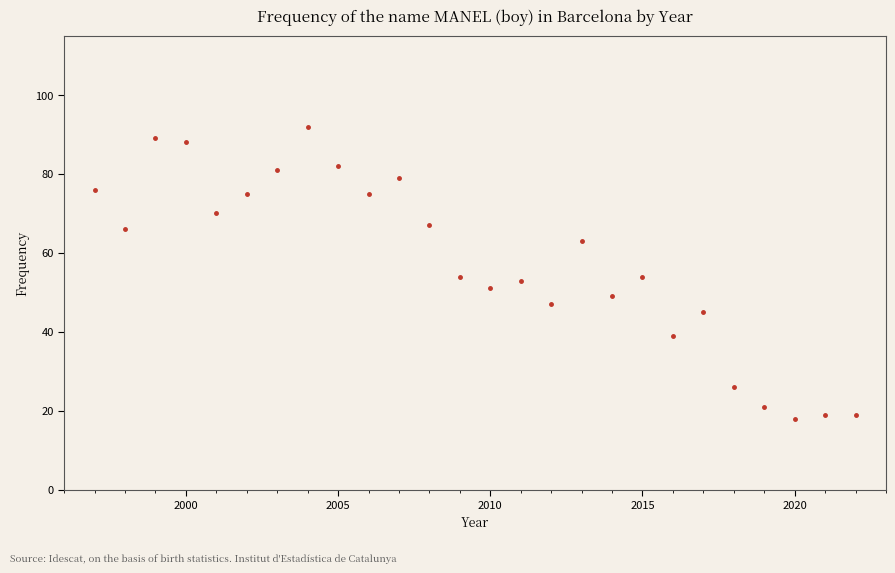

Reading right to left, transcribe all the data shown in this chart.

19	19	18	21	26	45	39	54	49	63	47	53	51	54	67	79	75	82	92	81	75	70	88	89	66	76